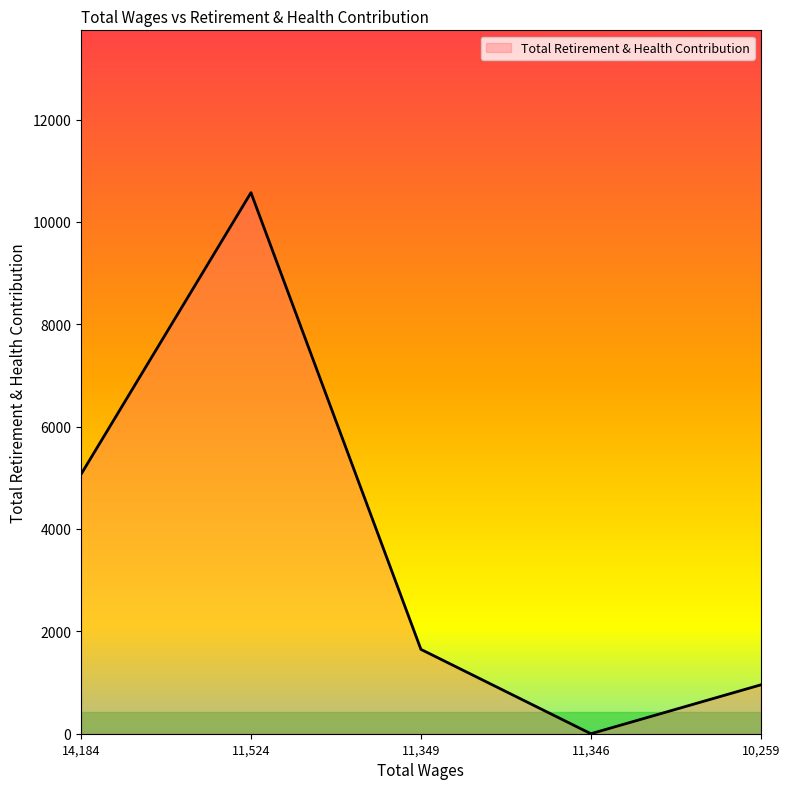

At which category does the data reach its first local valley?

11,346